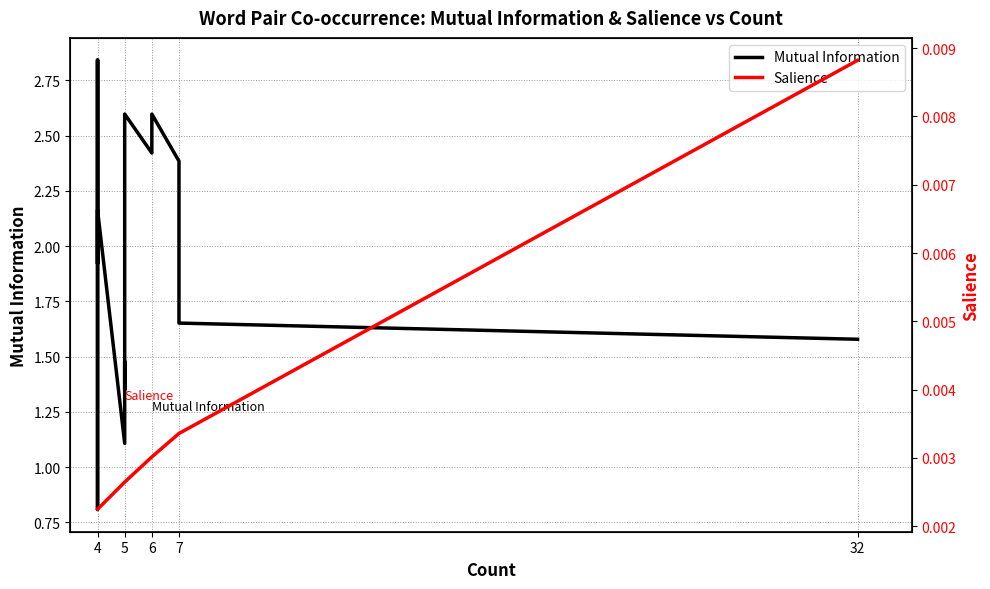

What is the value of the Mutual Information point at the 4th from the left?

0.8